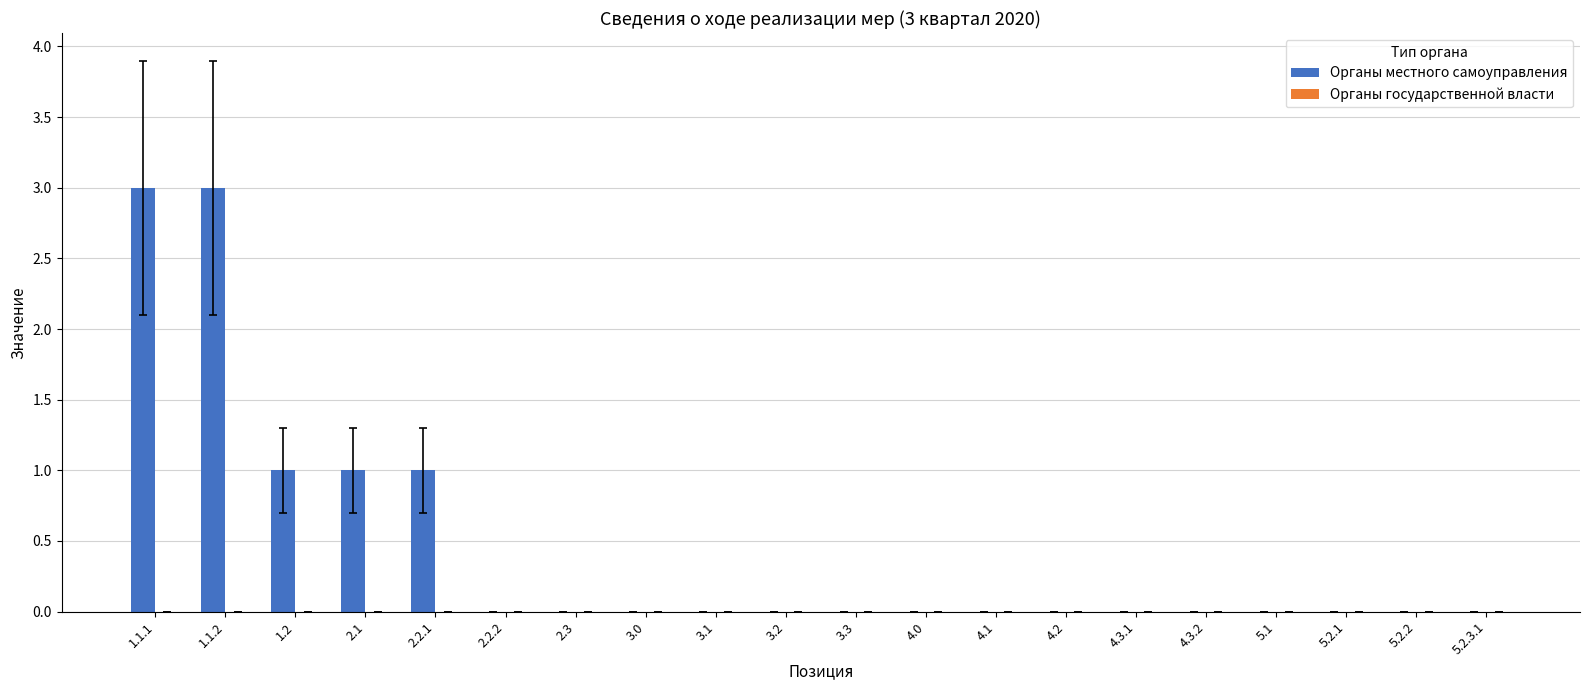

What is the maximum value shown in the chart?

3